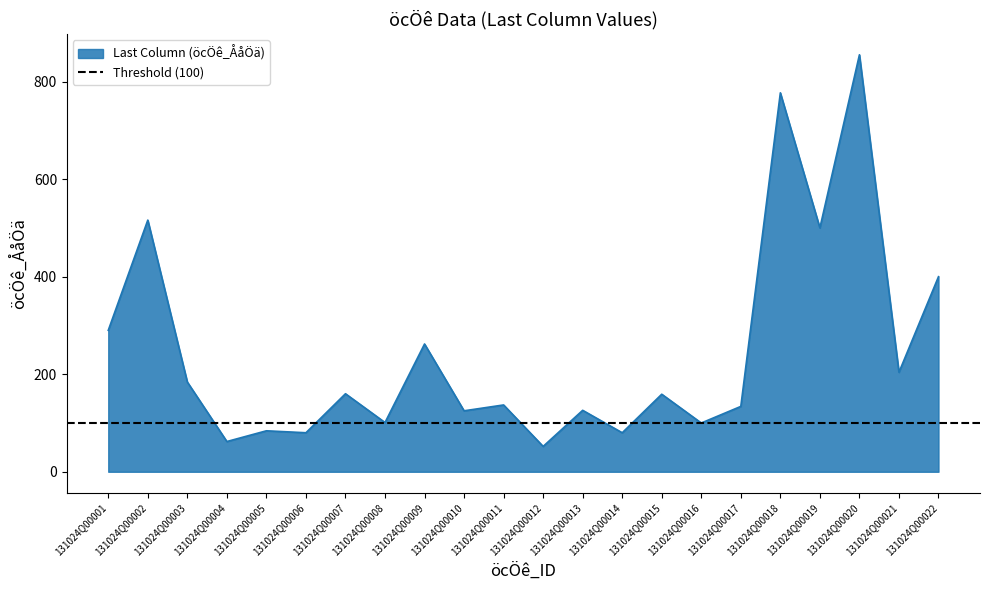

What value does the data have at 131024Q00022, to the nearest 50?

400